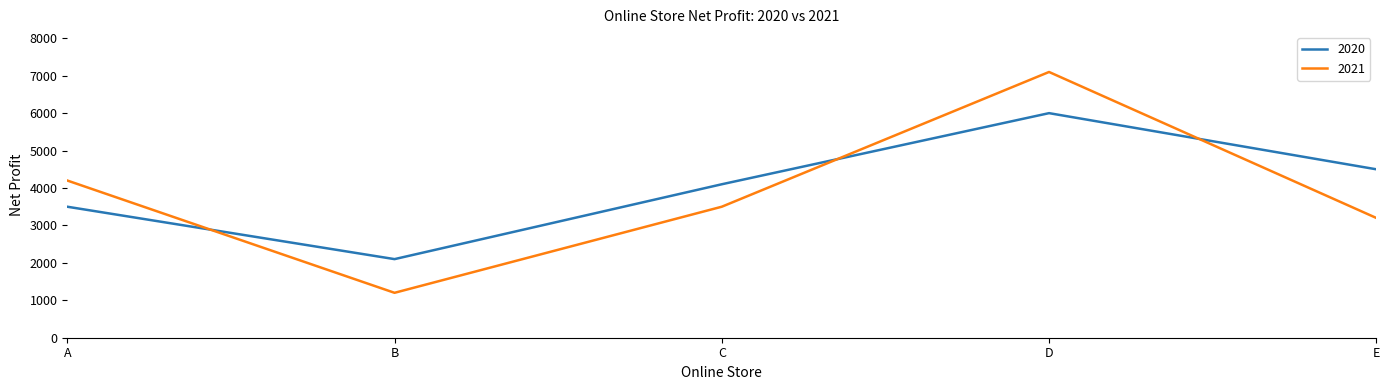

What is the difference between the 2021 values at C and E?

300